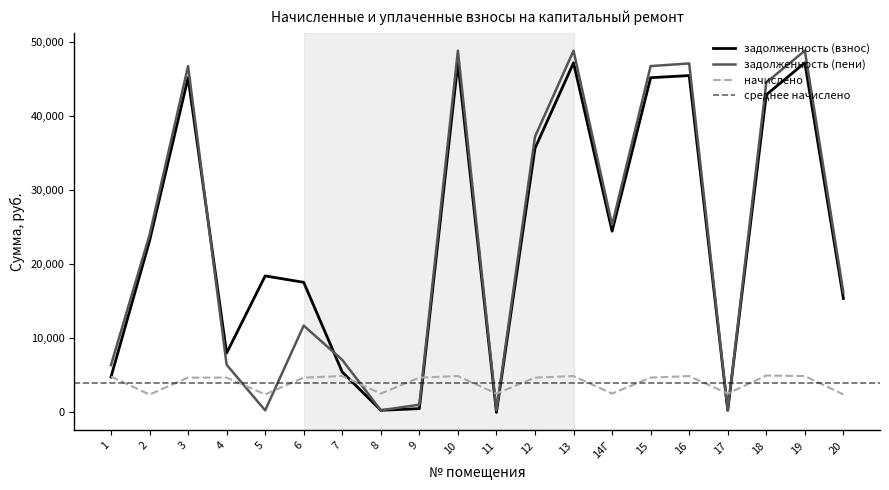

What is the maximum value shown in the chart?

48819.6